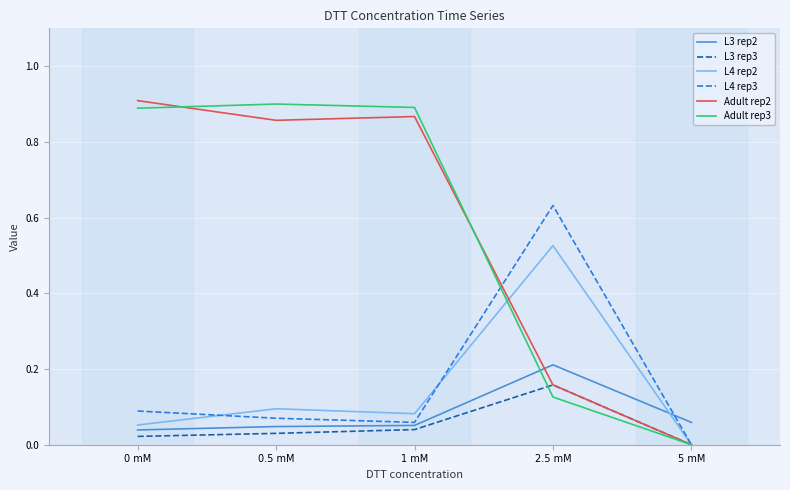

Count the number of data series in this chart.

6